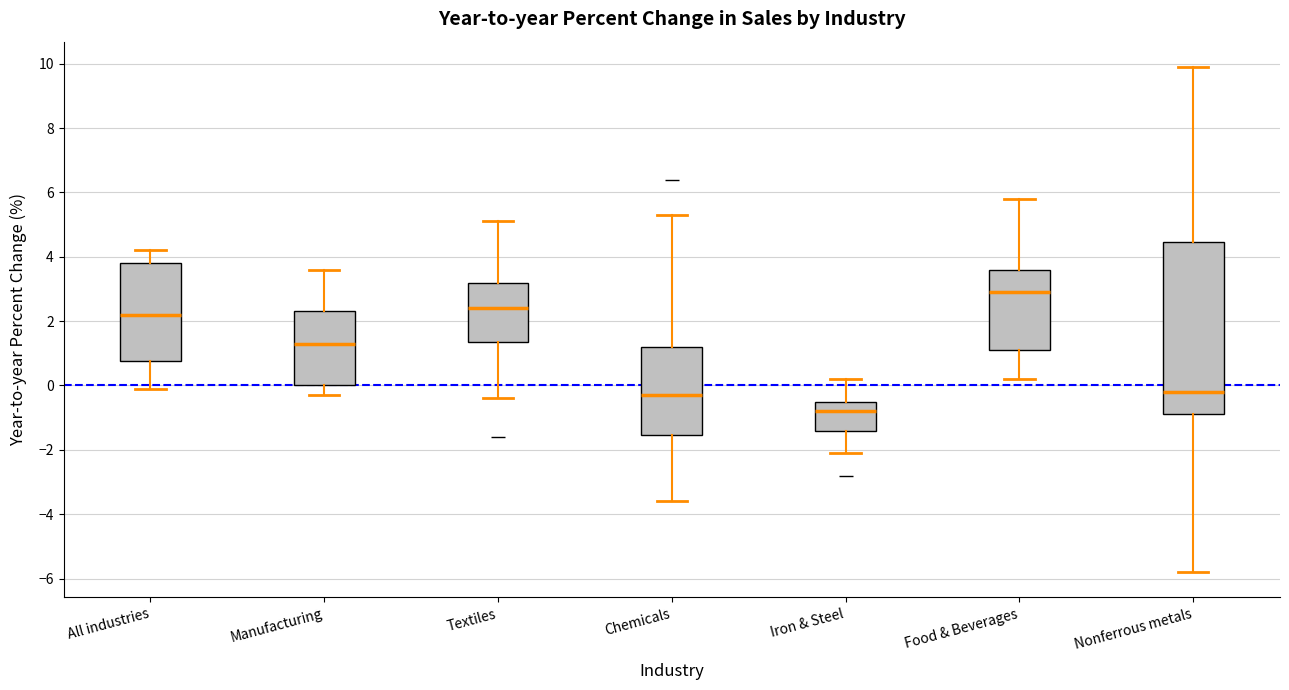

Reading left to right, transcribe this box plot: for each box, give where its median line is, the range the box spans, and where its two whiskers end, as read against the y-axis. The values are not printed on the chart, so give them approximately, as read against the axis.

All industries: median 2.2, box 0.8 to 3.8, whiskers 0.0 to 4.2
Manufacturing: median 1.4, box 0.0 to 2.4, whiskers -0.2 to 3.6
Textiles: median 2.4, box 1.4 to 3.2, whiskers -0.4 to 5.2
Chemicals: median -0.2, box -1.6 to 1.2, whiskers -3.6 to 5.4
Iron & Steel: median -0.8, box -1.4 to -0.4, whiskers -2.0 to 0.2
Food & Beverages: median 3.0, box 1.2 to 3.6, whiskers 0.2 to 5.8
Nonferrous metals: median -0.2, box -0.8 to 4.4, whiskers -5.8 to 10.0